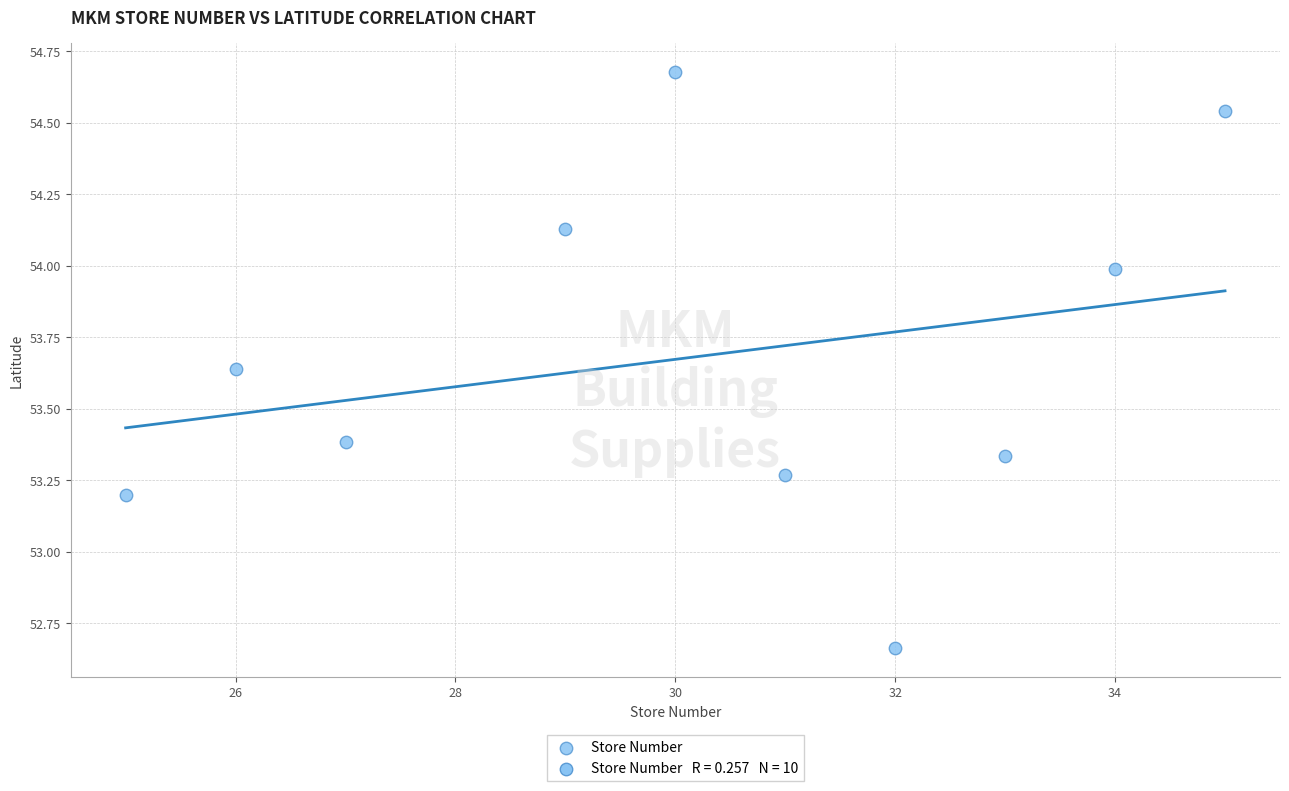

What Y value in the scatter plot is closest to 53?

53.2